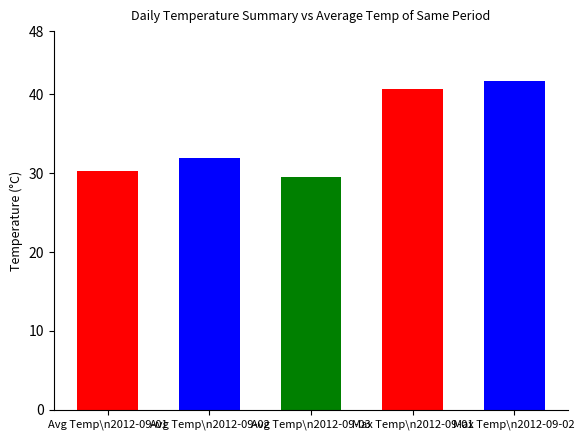

How many bars are there in total?

5